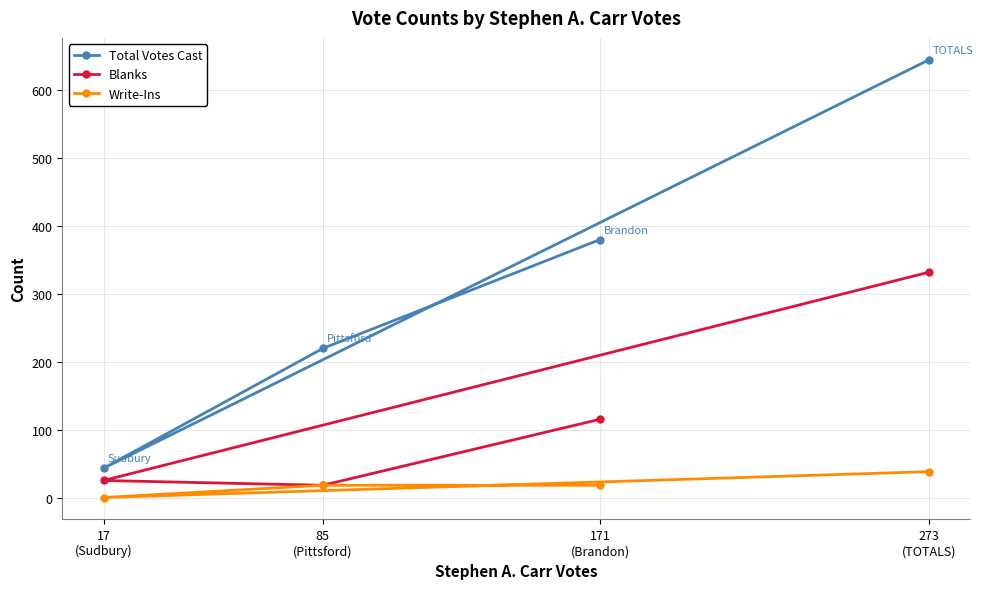

At which label does Total Votes Cast reach its peak?

273
(TOTALS)